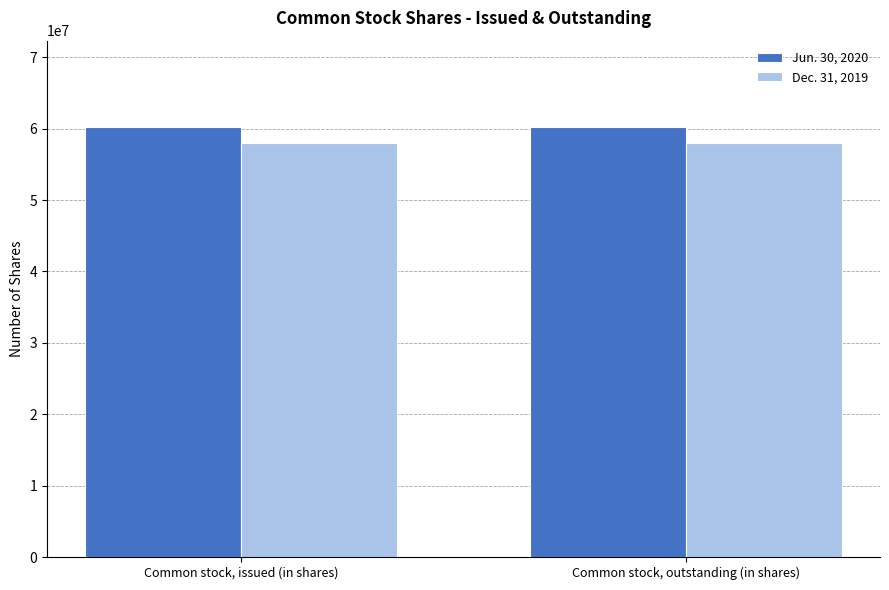

At Common stock, outstanding (in shares), list the series in order from smallest to largest.

Dec. 31, 2019, Jun. 30, 2020